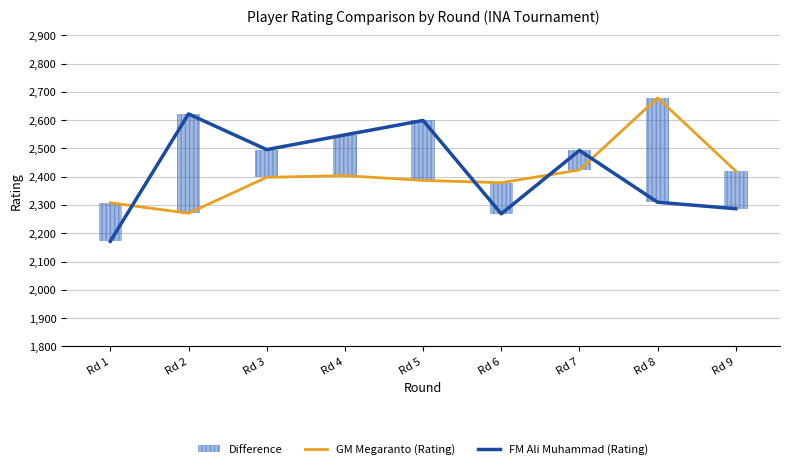

Rank the series by their average value, from lowest to highest.

GM Megaranto (Rating), FM Ali Muhammad (Rating)